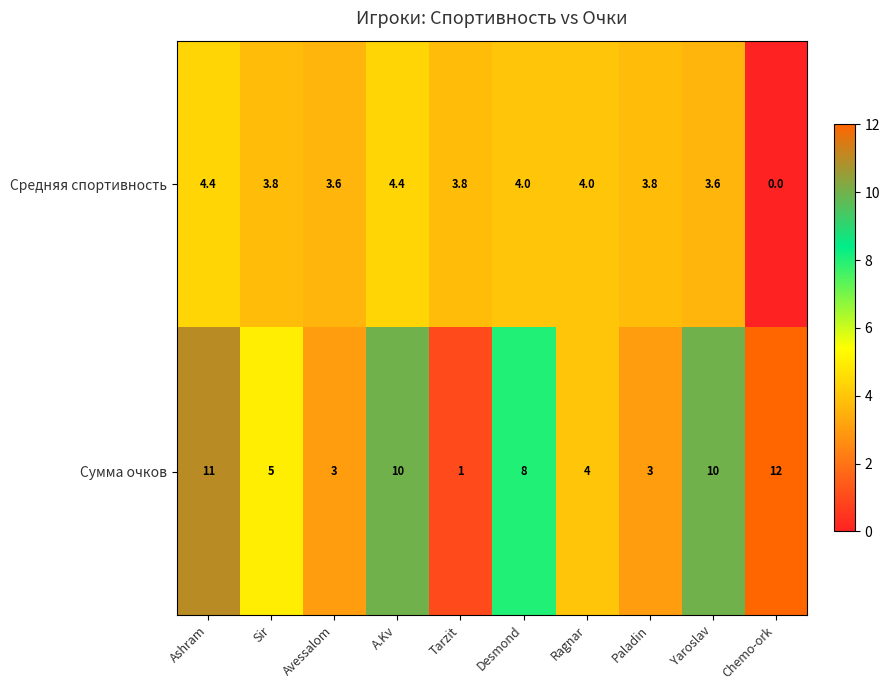

Reading left to right, extract all data points from this chart.

Средняя спортивность: 4.4	3.8	3.6	4.4	3.8	4.0	4.0	3.8	3.6	0.0
Сумма очков: 11.0	5.0	3.0	10.0	1.0	8.0	4.0	3.0	10.0	12.0